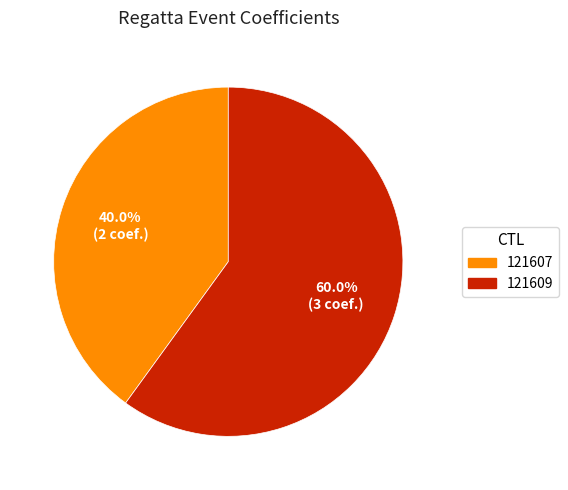

True or false: 121609 accounts for 68% of the total.

False